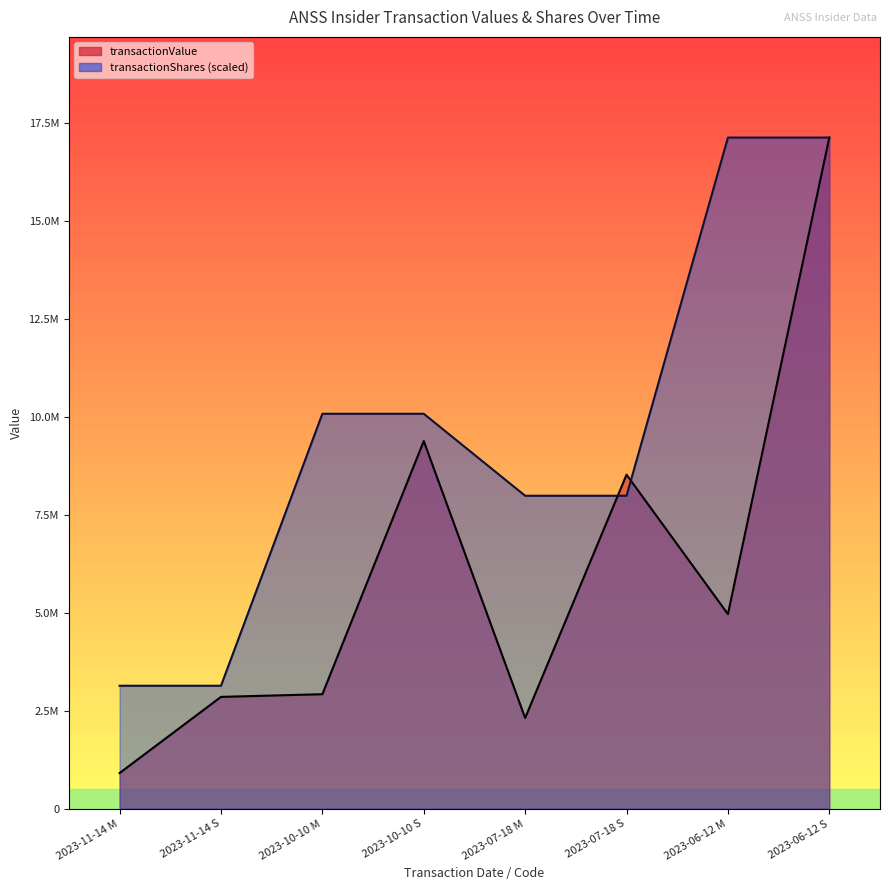

Does the chart have visible grid lines?

No